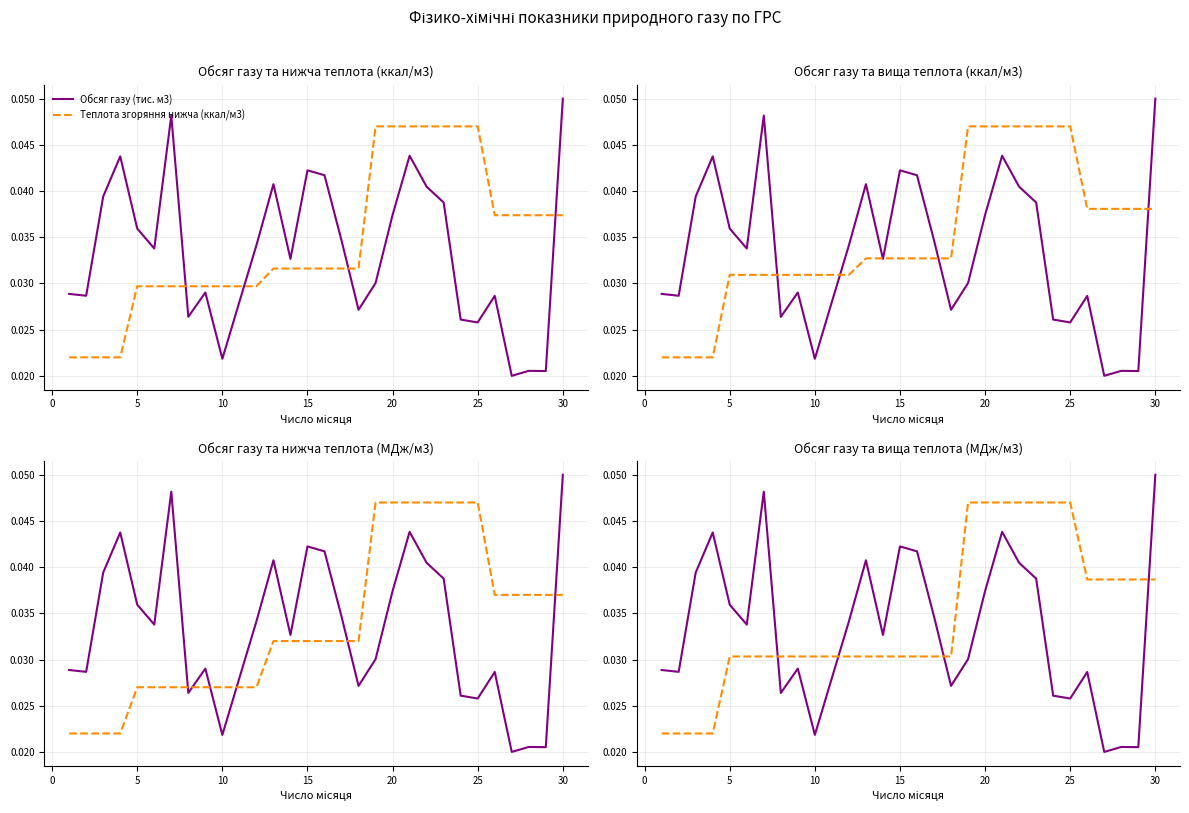

Reading left to right, list all the values displayed in this chart.

Обсяг газу (тис. м3): 0.0	0.0	0.0	0.0	0.0	0.0	0.0	0.0	0.0	0.0	0.0	0.0	0.0	0.0	0.0	0.0	0.0	0.0	0.0	0.0	0.0	0.0	0.0	0.0	0.0	0.0	0.0	0.0	0.0	0.0
Теплота згоряння нижча (ккал/м3): 0.0	0.0	0.0	0.0	0.0	0.0	0.0	0.0	0.0	0.0	0.0	0.0	0.0	0.0	0.0	0.0	0.0	0.0	0.0	0.0	0.0	0.0	0.0	0.0	0.0	0.0	0.0	0.0	0.0	0.0
Теплота згоряння вища (ккал/м3): 0.0	0.0	0.0	0.0	0.0	0.0	0.0	0.0	0.0	0.0	0.0	0.0	0.0	0.0	0.0	0.0	0.0	0.0	0.0	0.0	0.0	0.0	0.0	0.0	0.0	0.0	0.0	0.0	0.0	0.0
Теплота згоряння нижча (МДж/м3): 0.0	0.0	0.0	0.0	0.0	0.0	0.0	0.0	0.0	0.0	0.0	0.0	0.0	0.0	0.0	0.0	0.0	0.0	0.0	0.0	0.0	0.0	0.0	0.0	0.0	0.0	0.0	0.0	0.0	0.0
Теплота згоряння вища (МДж/м3): 0.0	0.0	0.0	0.0	0.0	0.0	0.0	0.0	0.0	0.0	0.0	0.0	0.0	0.0	0.0	0.0	0.0	0.0	0.0	0.0	0.0	0.0	0.0	0.0	0.0	0.0	0.0	0.0	0.0	0.0